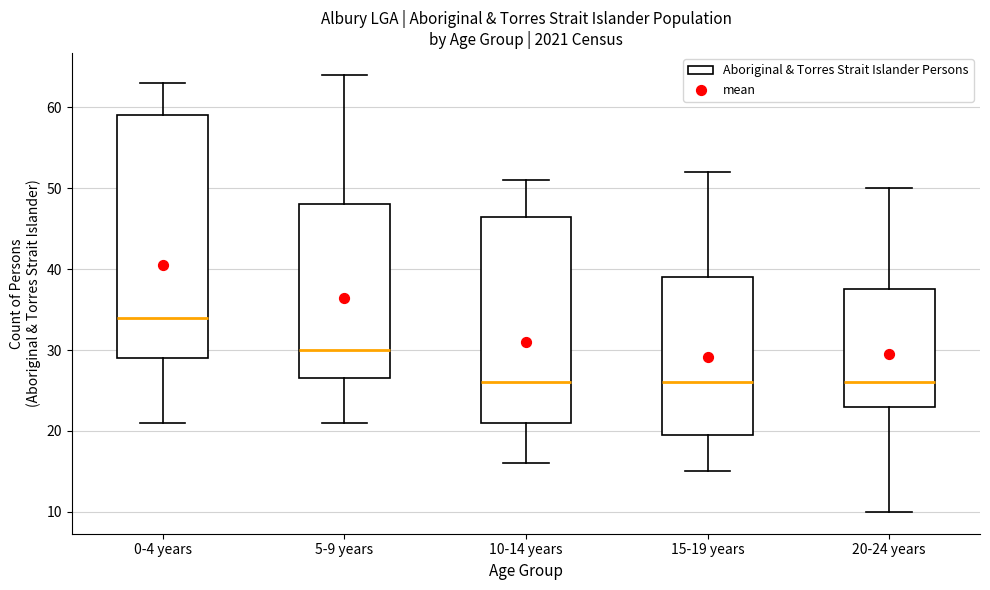

Where is the lower edge of the box for 0-4 years on the y-axis? The values are not printed on the chart, so give them approximately, as read against the axis.

29